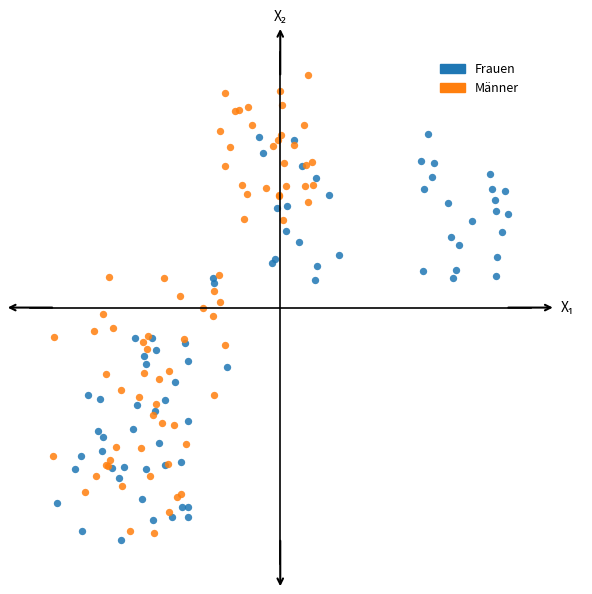

Which series contains the highest Y value?

Männer